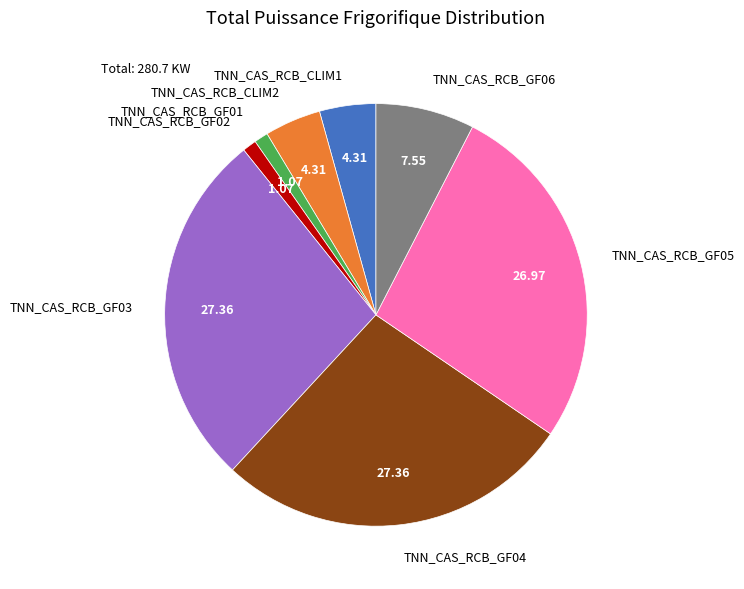

Combined, do TNN_CAS_RCB_CLIM2 and TNN_CAS_RCB_GF04 account for over 50%?

No